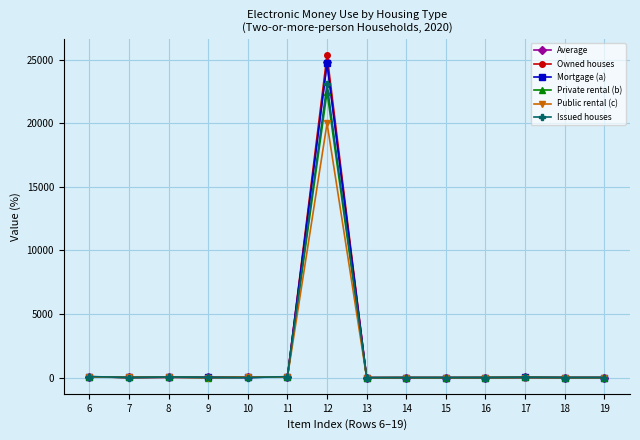

At which category is the sum across all series the highest?

12